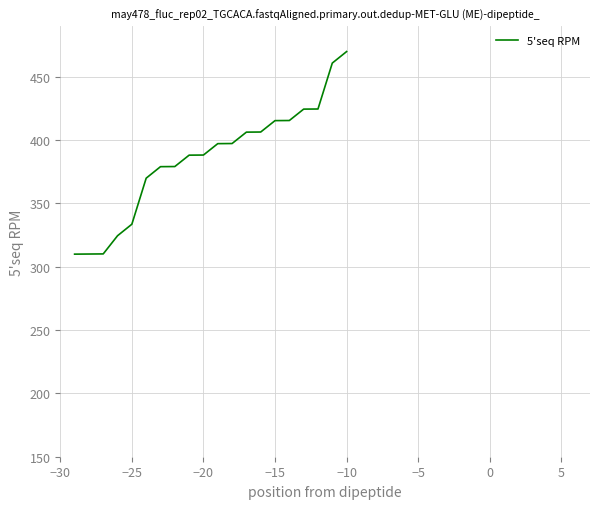

What is the maximum value shown in the chart?

470.0